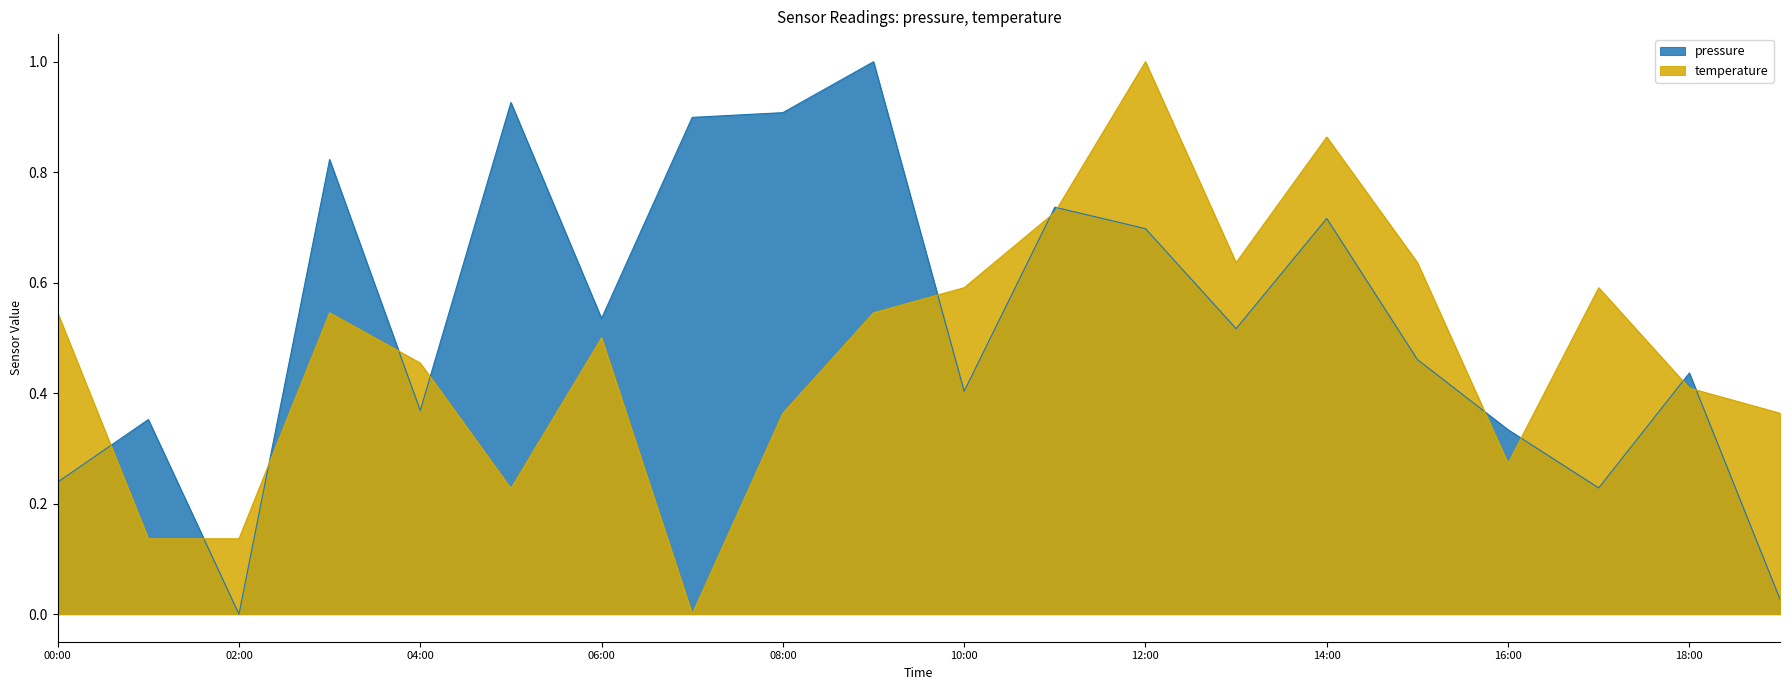

At how many categories does at least one series exceed 0?

20